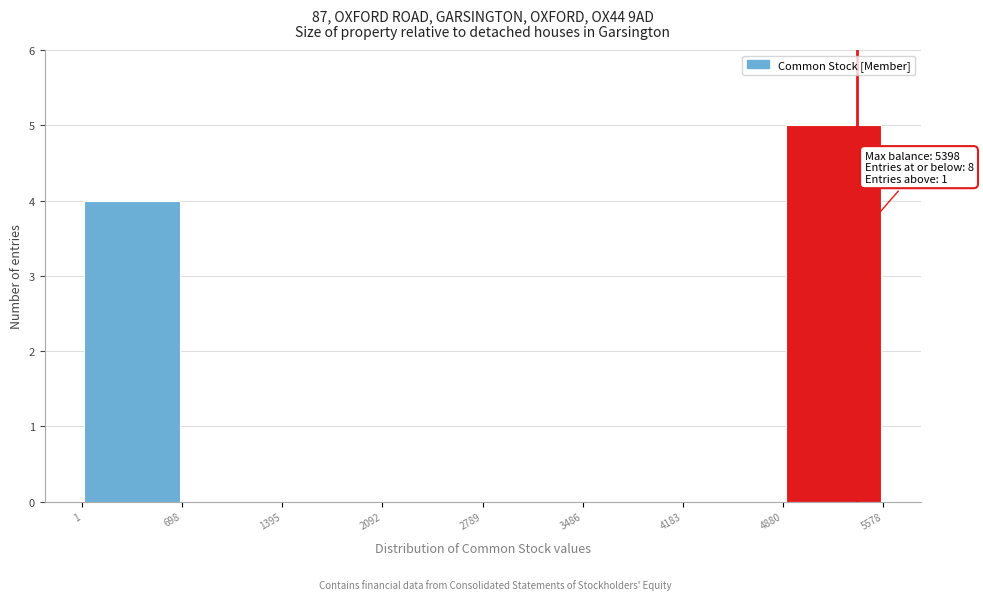

Which range on the x-axis has the tallest bar?

4880 to 5578